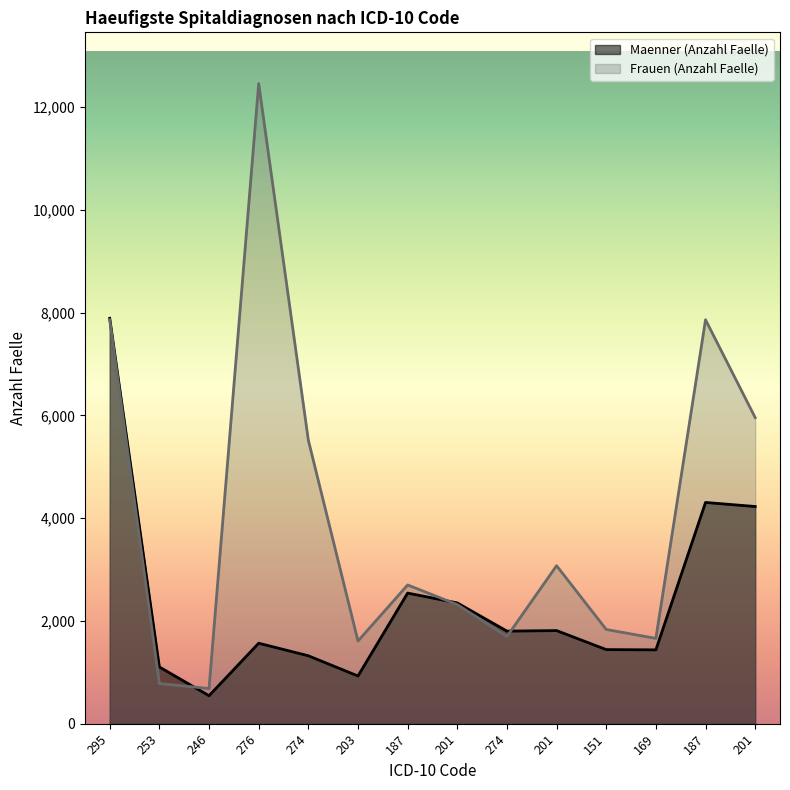

How many categories are shown in the chart?

14